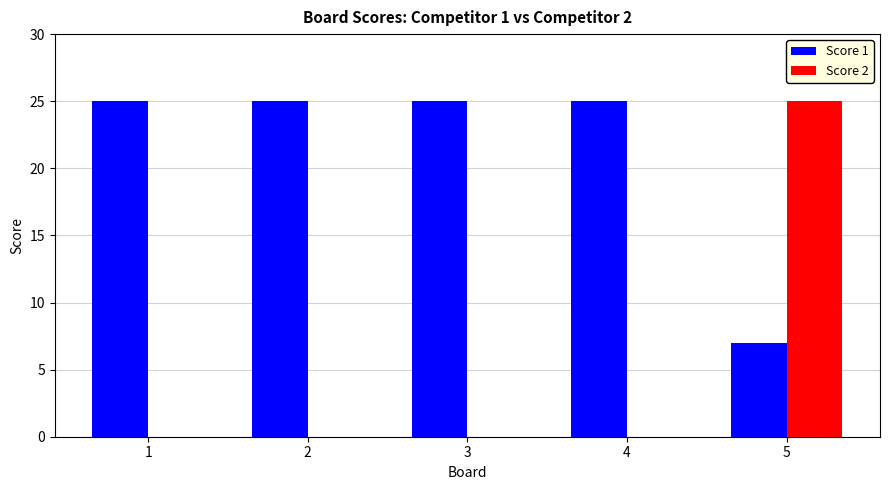

What is the highest value of the Score 1 series?

25